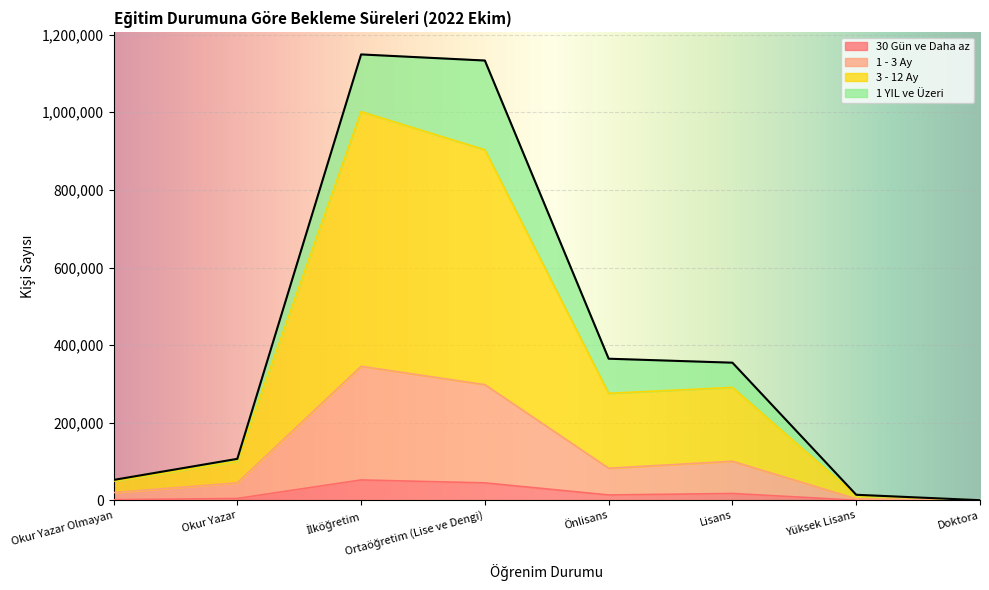

How many values in the 1 - 3 Ay series exceed 83093?

3